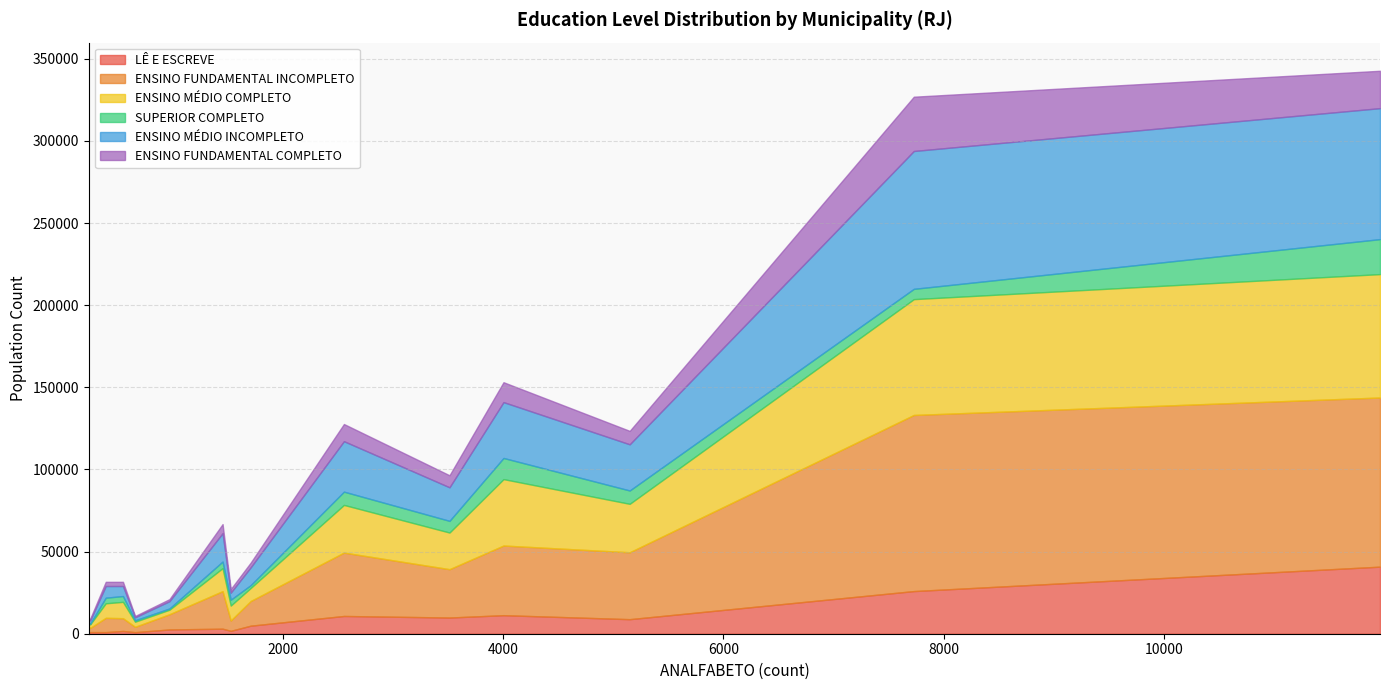

Rank the categories by ENSINO MÉDIO INCOMPLETO value from lowest to highest.

CAMBUCI, APERIBÉ, AREAL, BOM JESUS DO ITABAPOANA, BOM JARDIM, ARRAIAL DO CABO, ARMAÇÃO DOS BÚZIOS, CACHOEIRAS DE MACACU, BARRA DO PIRAÍ, ARARUAMA, ANGRA DOS REIS, BARRA MANSA, CABO FRIO, CAMPOS DOS GOYTACAZES, BELFORD ROXO